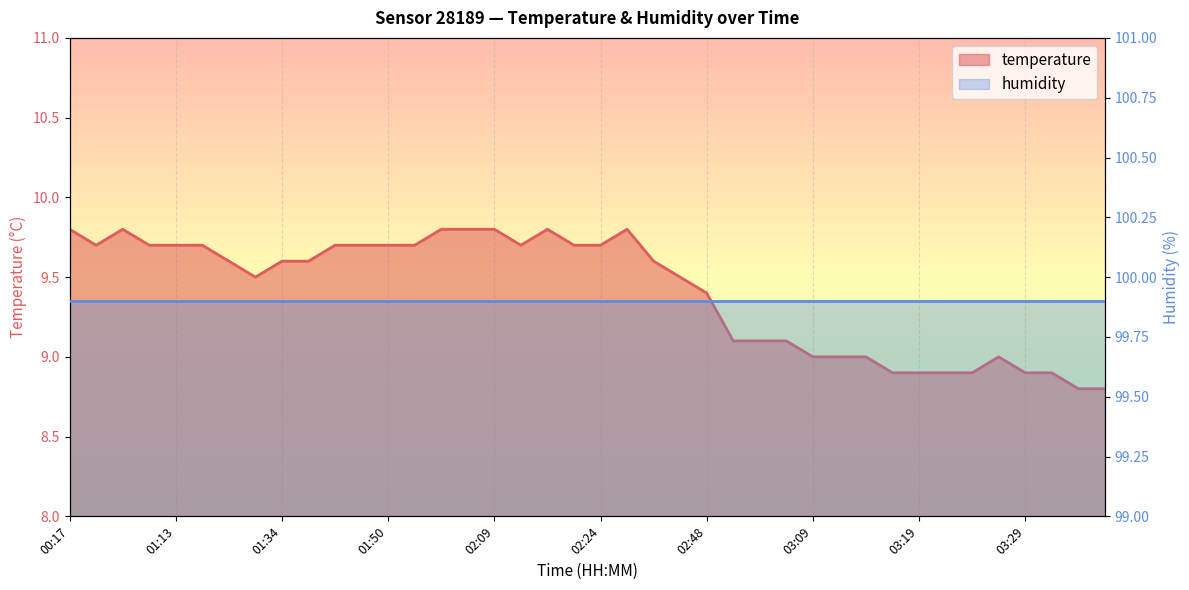

What is the difference between the second highest and second lowest values?

1.0